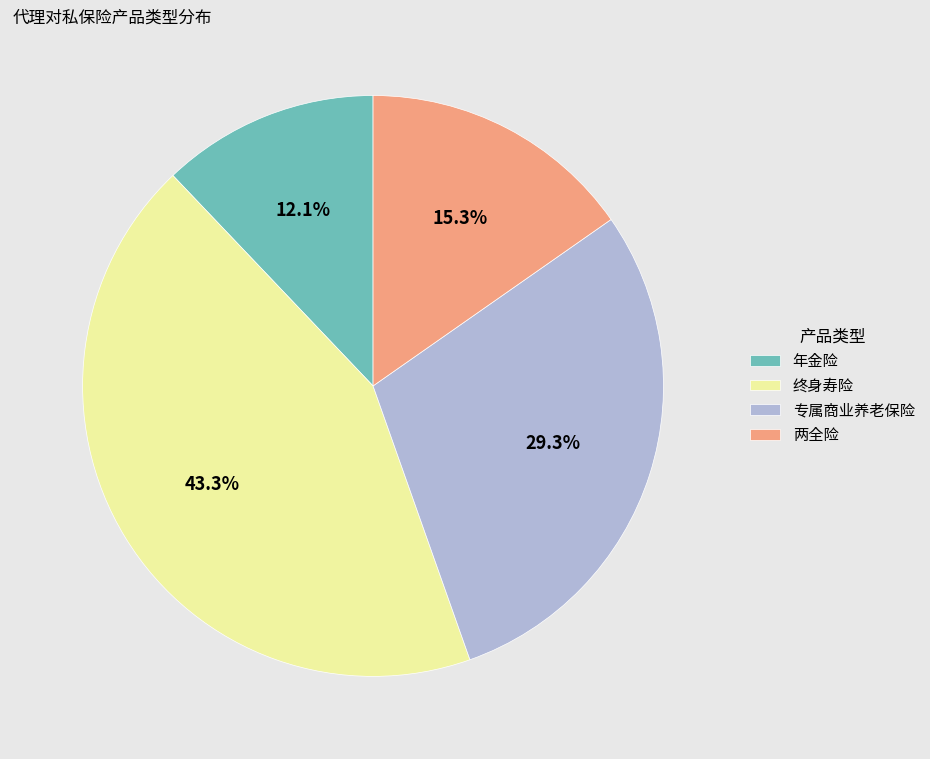

To the nearest percent, what portion does 两全险 represent?

15%